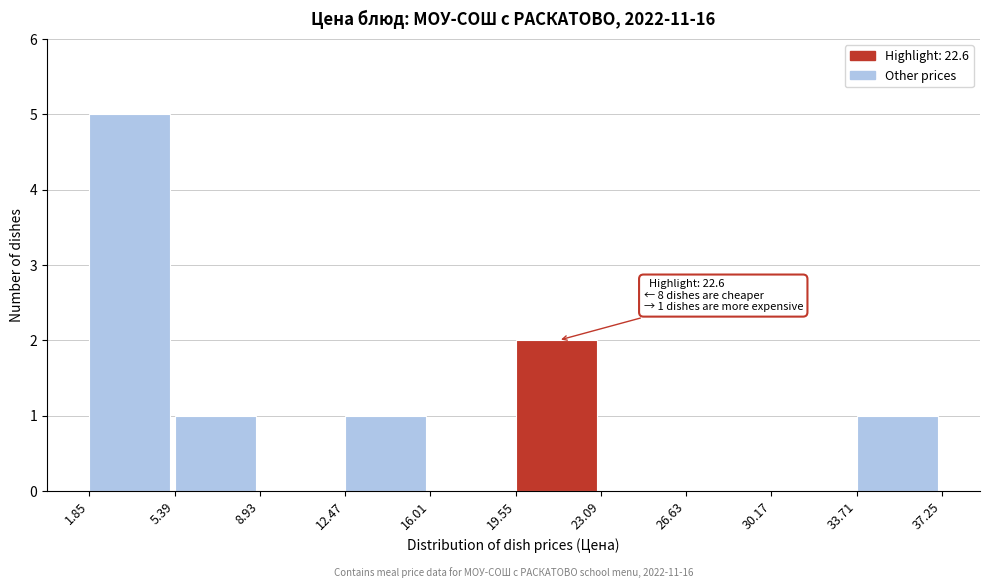

Over which range of the x-axis is the bar tallest?

1.85 to 5.39